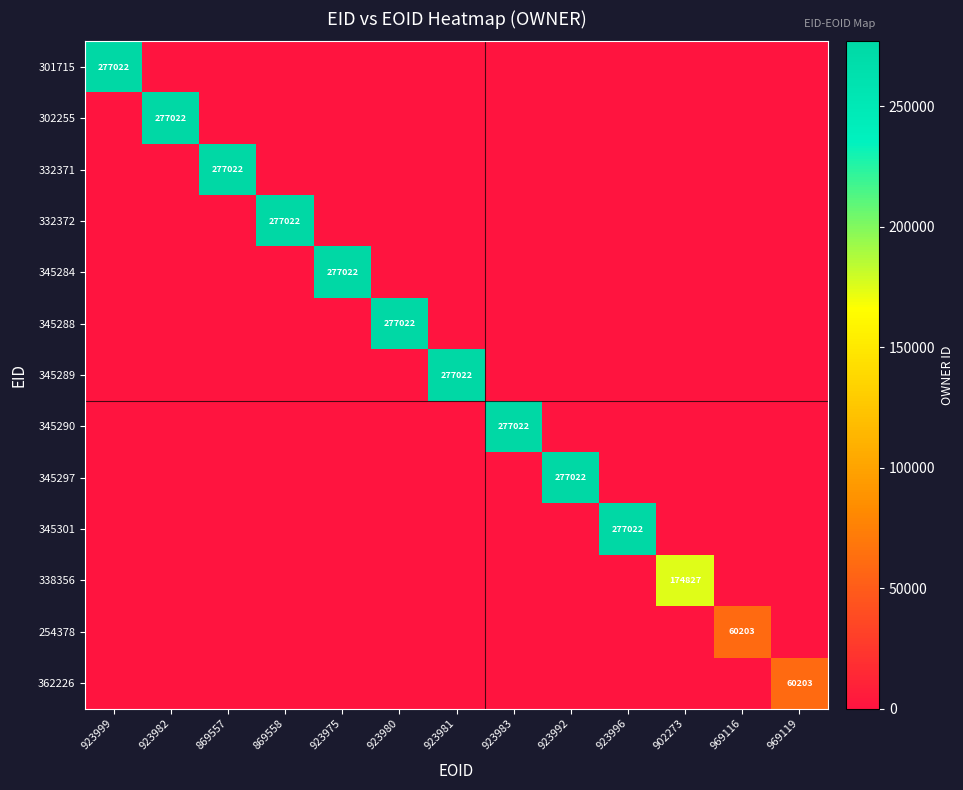

List the series in order of their peak value, highest first.

301715, 302255, 332371, 332372, 345284, 345288, 345289, 345290, 345297, 345301, 338356, 254378, 362226